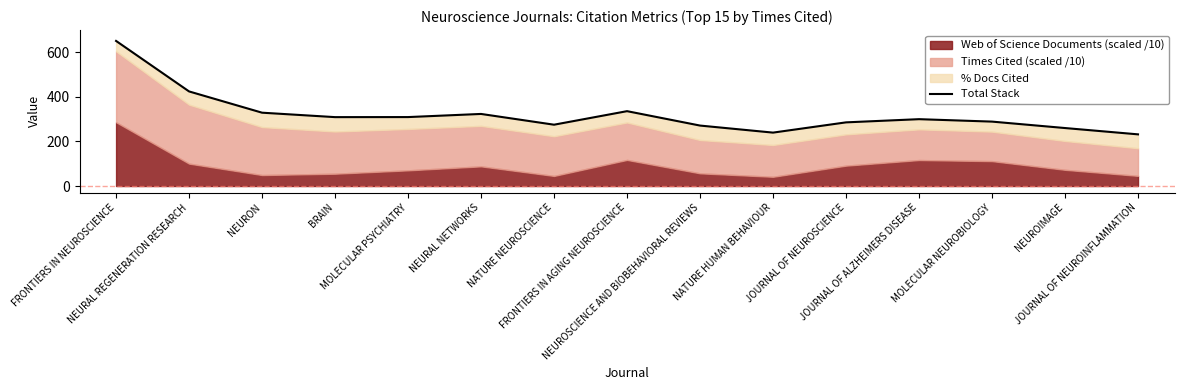

Reading right to left, transcribe all the data shown in this chart.

JOURNAL OF NEUROINFLAMMATION=232.0	NEUROIMAGE=260.3	MOLECULAR NEUROBIOLOGY=289.2	JOURNAL OF ALZHEIMERS DISEASE=300.1	JOURNAL OF NEUROSCIENCE=285.8	NATURE HUMAN BEHAVIOUR=239.8	NEUROSCIENCE AND BIOBEHAVIORAL REVIEWS=271.4	FRONTIERS IN AGING NEUROSCIENCE=336.1	NATURE NEUROSCIENCE=275.3	NEURAL NETWORKS=323.6	MOLECULAR PSYCHIATRY=309.5	BRAIN=309.3	NEURON=329.2	NEURAL REGENERATION RESEARCH=424.6	FRONTIERS IN NEUROSCIENCE=651.3